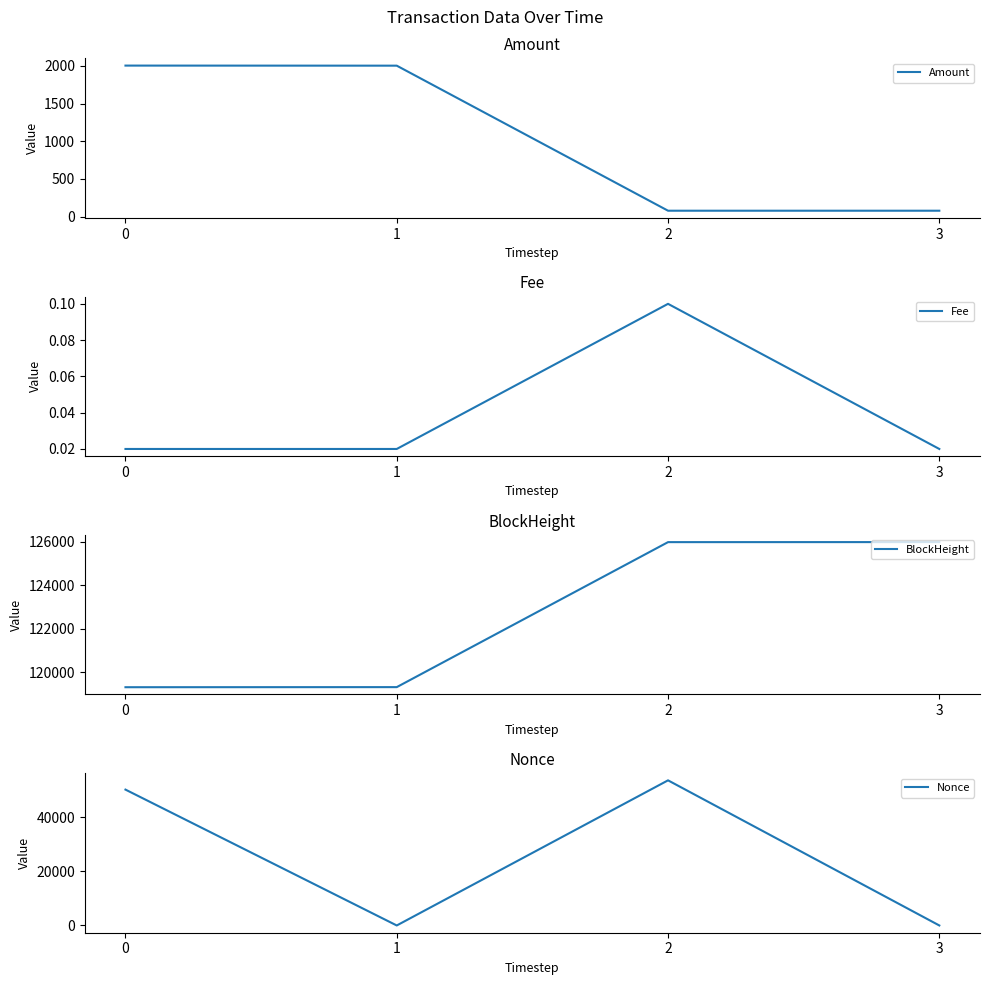

How many values in the Nonce series are below 50288?

2